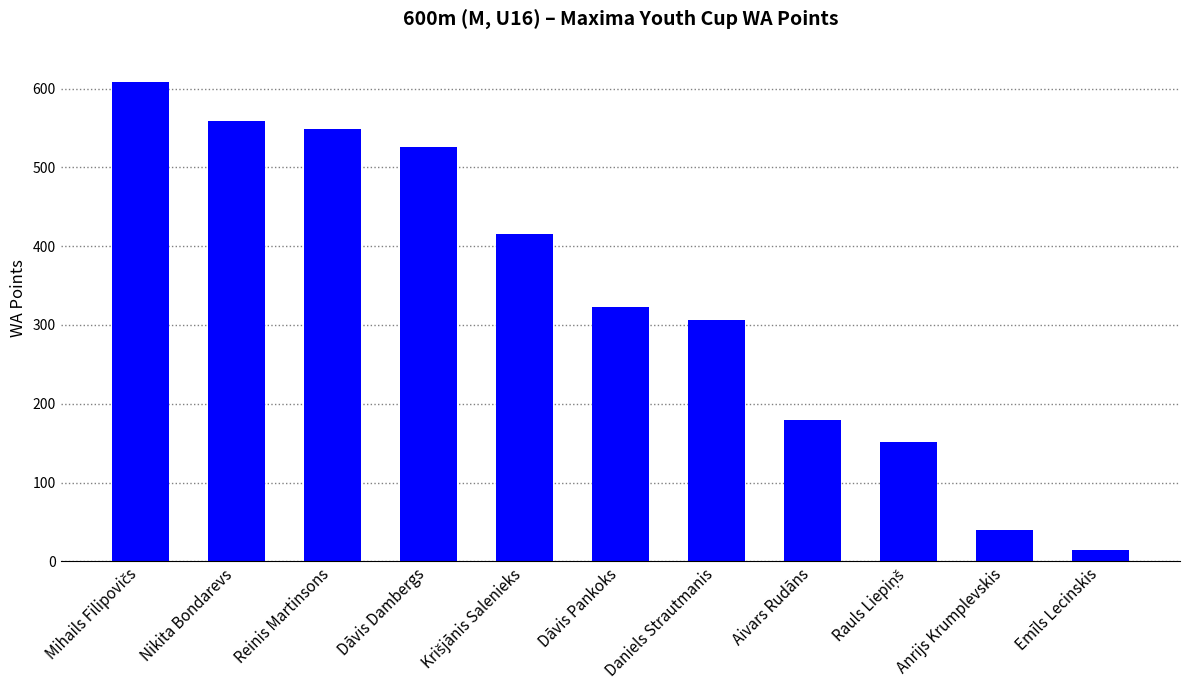

What is the difference between the second highest and second lowest values?

519